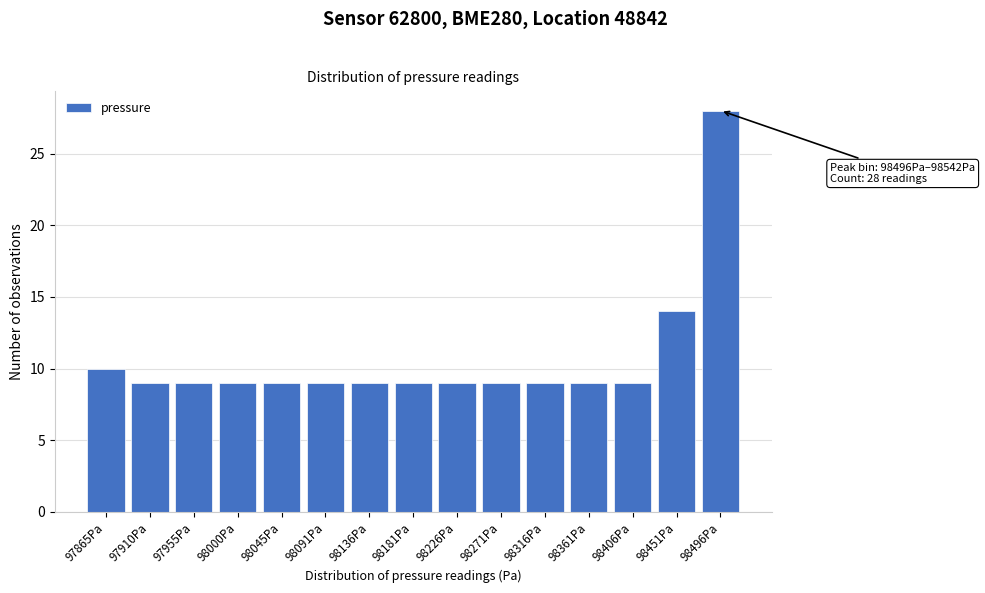

Reading right to left, extract all data points from this chart.

98496Pa=28	98451Pa=14	98406Pa=9	98361Pa=9	98316Pa=9	98271Pa=9	98226Pa=9	98181Pa=9	98136Pa=9	98091Pa=9	98045Pa=9	98000Pa=9	97955Pa=9	97910Pa=9	97865Pa=10